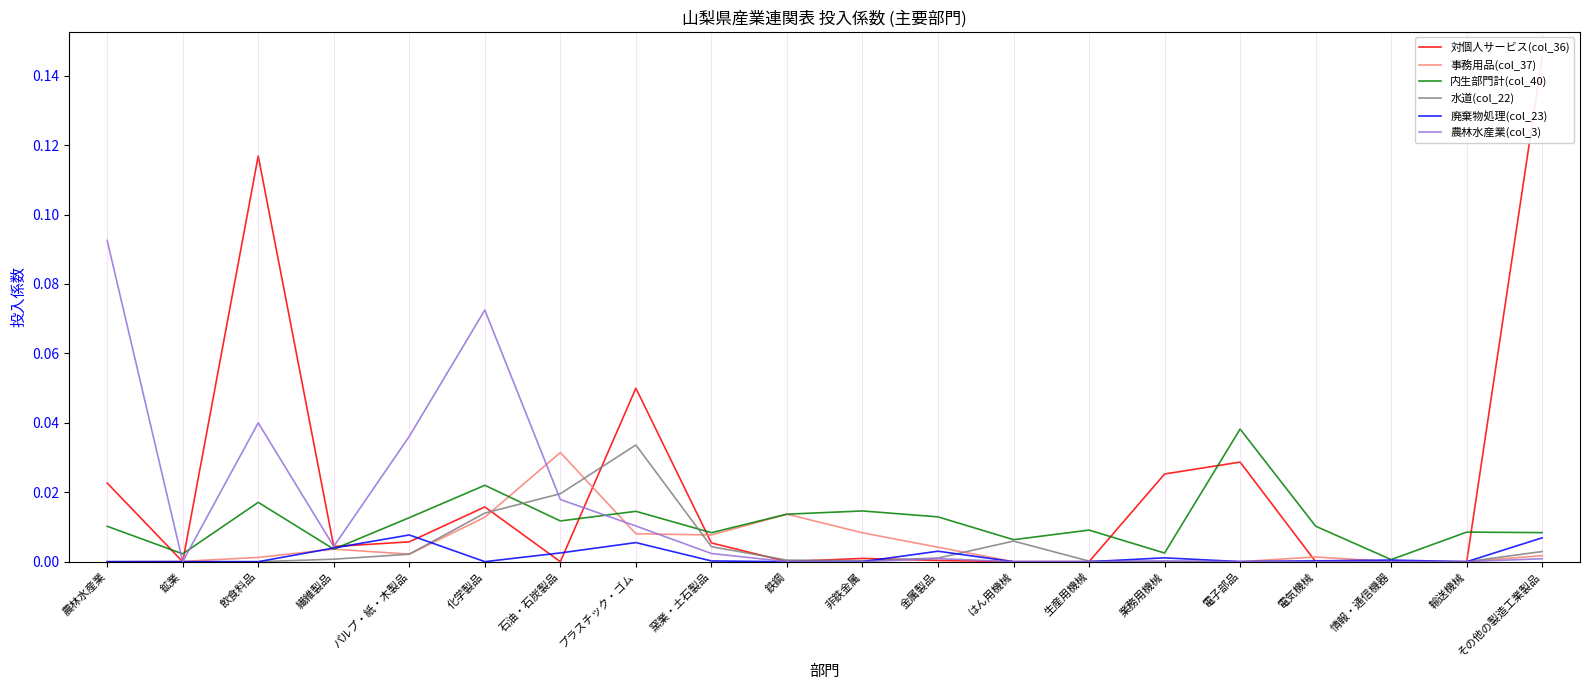

List the labels in order of 廃棄物処理(col_23) value, largest first.

パルプ・紙・木製品, その他の製造工業製品, プラスチック・ゴム, 繊維製品, 金属製品, 石油・石炭製品, 業務用機械, 情報・通信機器, 電気機械, 窯業・土石製品, 電子部品, 非鉄金属, 化学製品, はん用機械, 生産用機械, 農林水産業, 鉱業, 飲食料品, 鉄鋼, 輸送機械